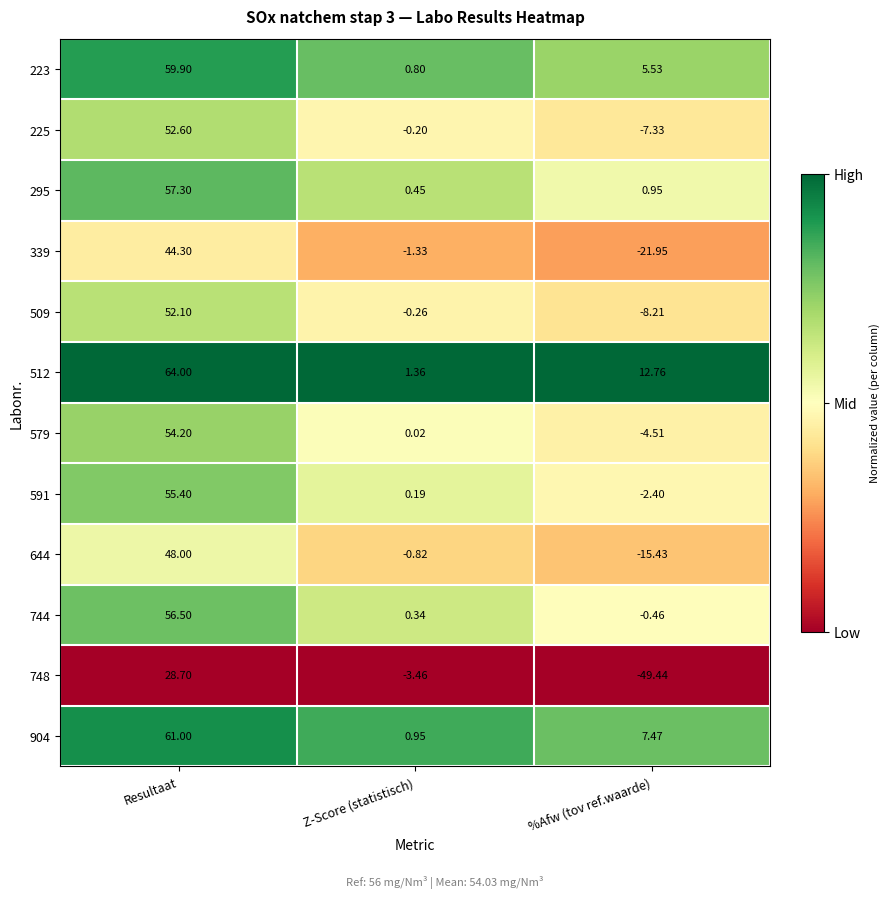

Rank the series by their maximum value, from highest to lowest.

512, 904, 223, 295, 744, 591, 579, 225, 509, 644, 339, 748